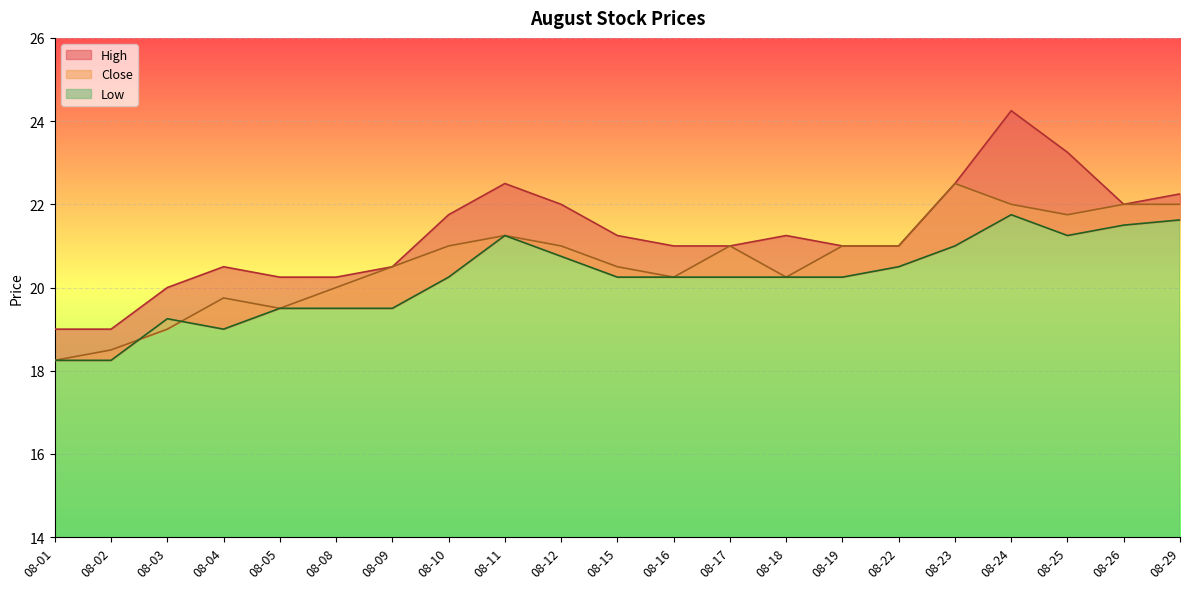

Is the value of Low at 08-26 greater than the value of High at 08-19?

Yes